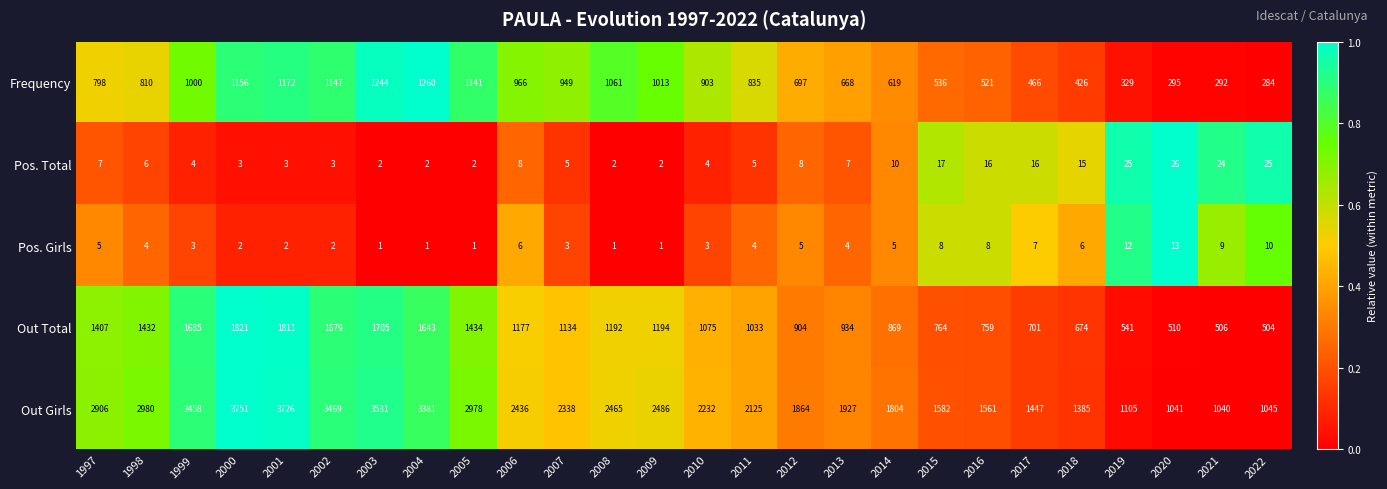

What is the total value across all series at 2003?

6483